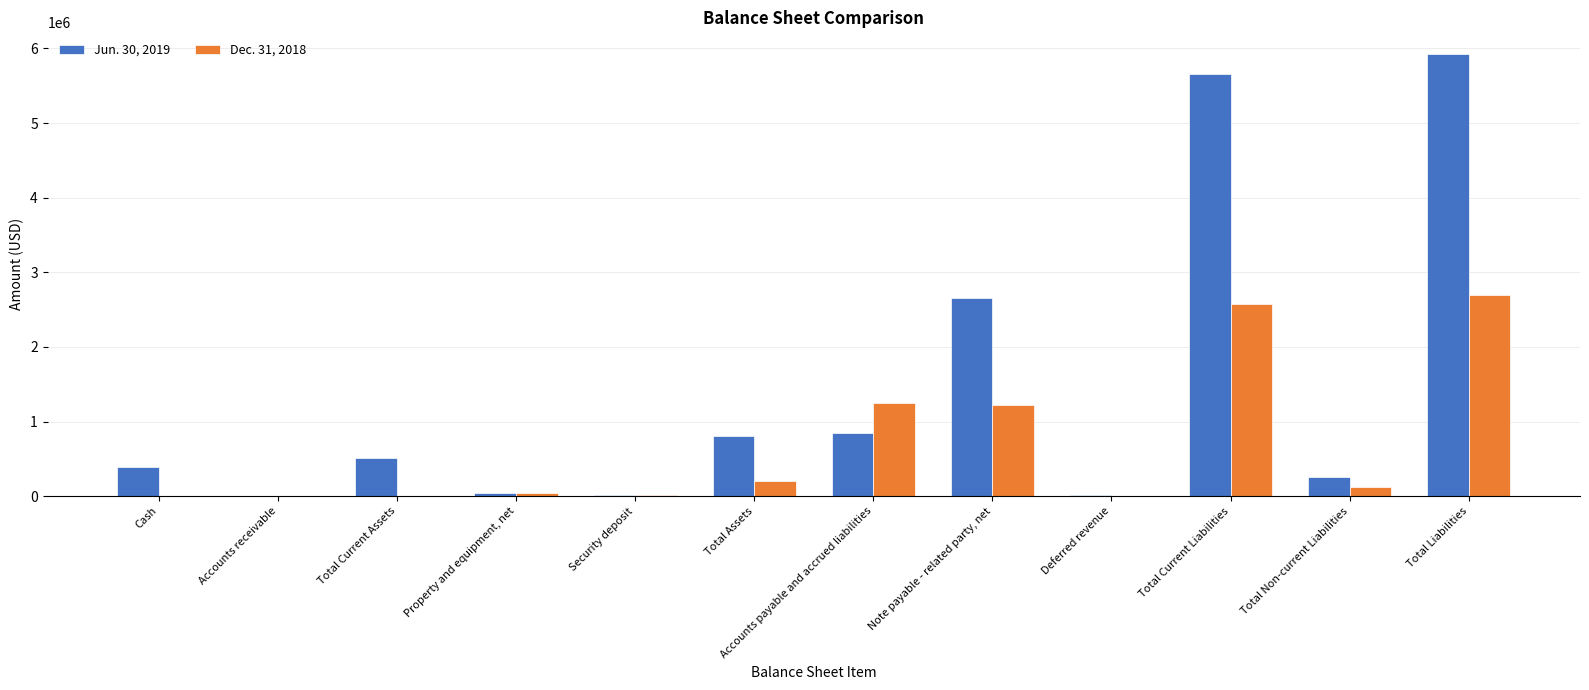

Are the bars horizontal?

No